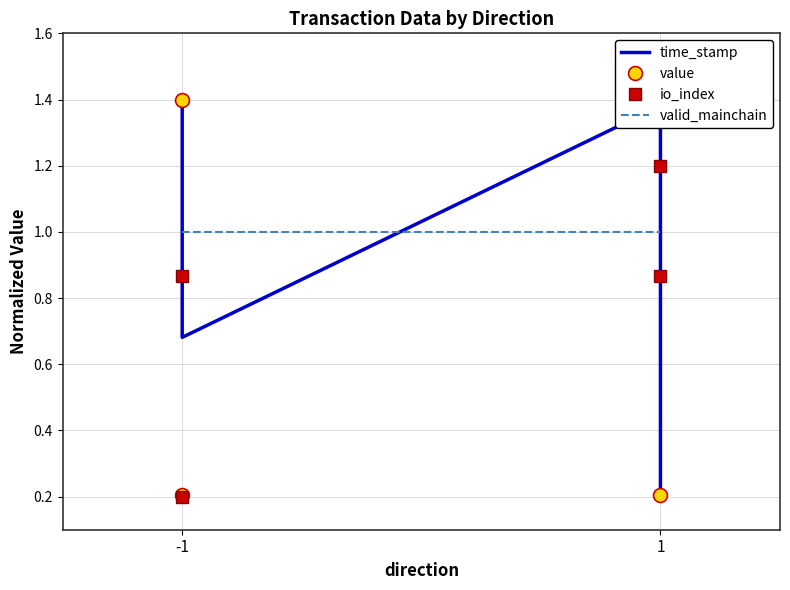

The value of valid_mainchain at -1 is 0.7. True or false?

False